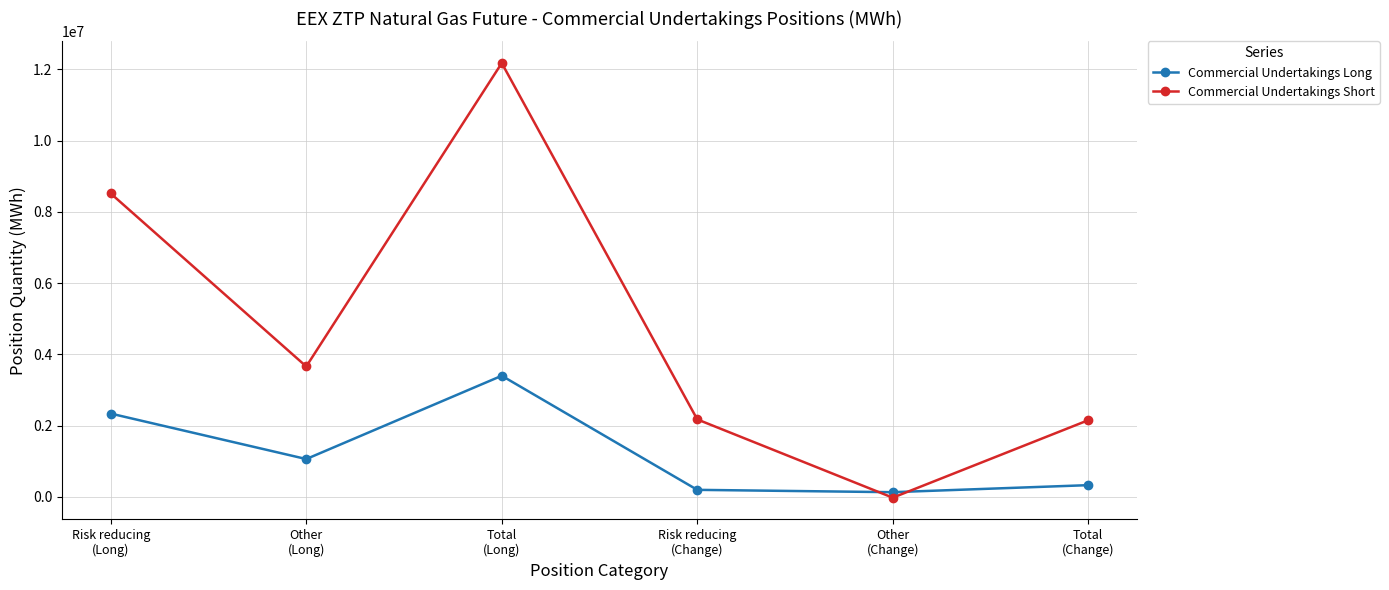

How many interior local valleys does the Commercial Undertakings Short series have?

2